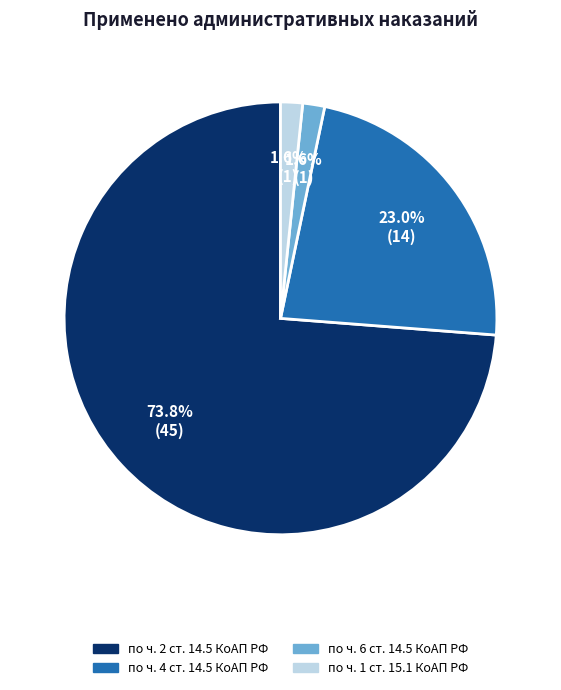

What percentage is the по ч. 1 ст. 15.1 КоАП РФ slice, to the nearest percent?

2%